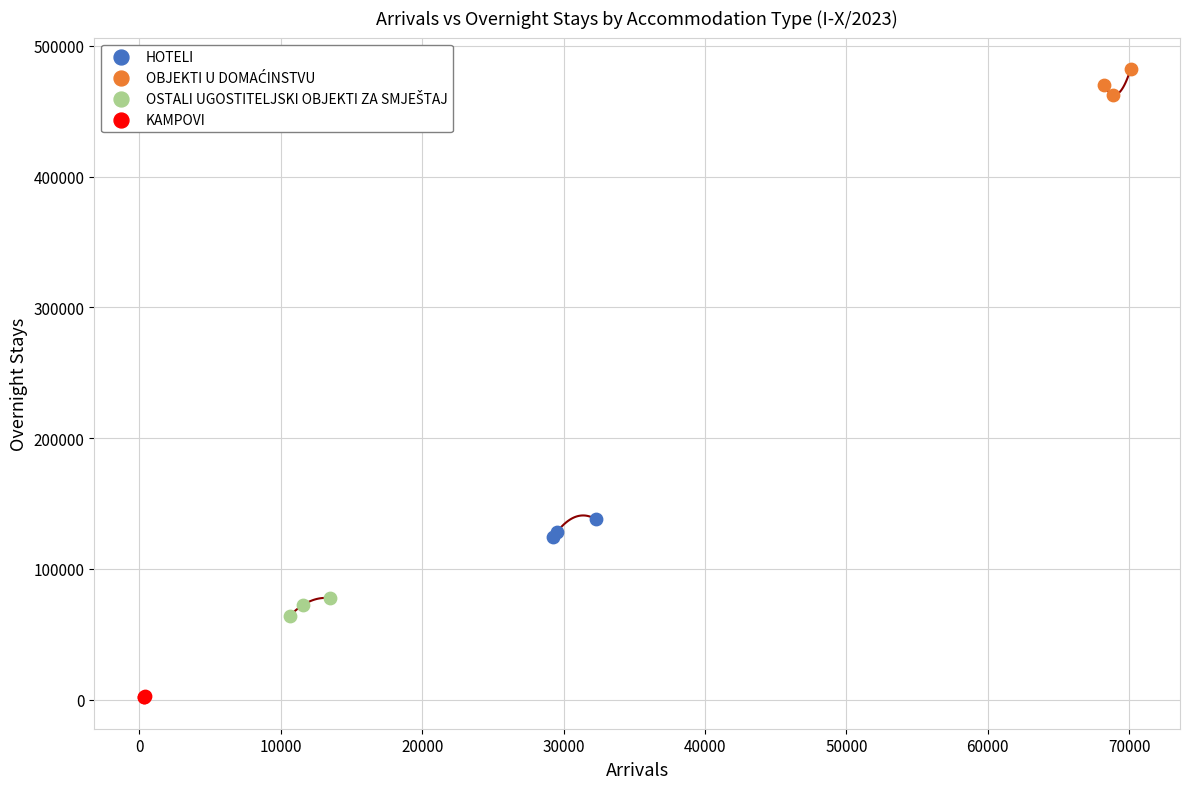

Which series reaches the minimum Y coordinate?

KAMPOVI